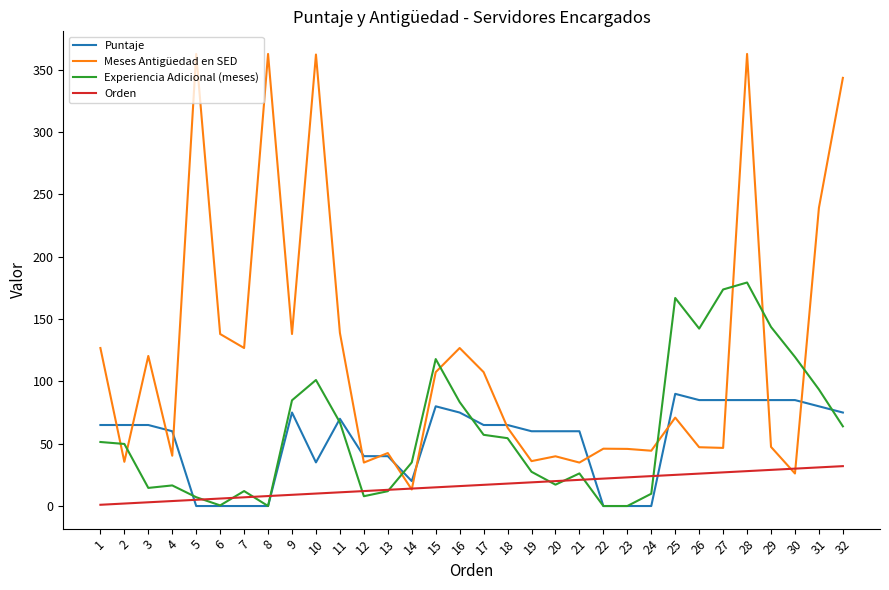

What are all the series names shown in the legend?

Puntaje, Meses Antigüedad en SED, Experiencia Adicional (meses), Orden